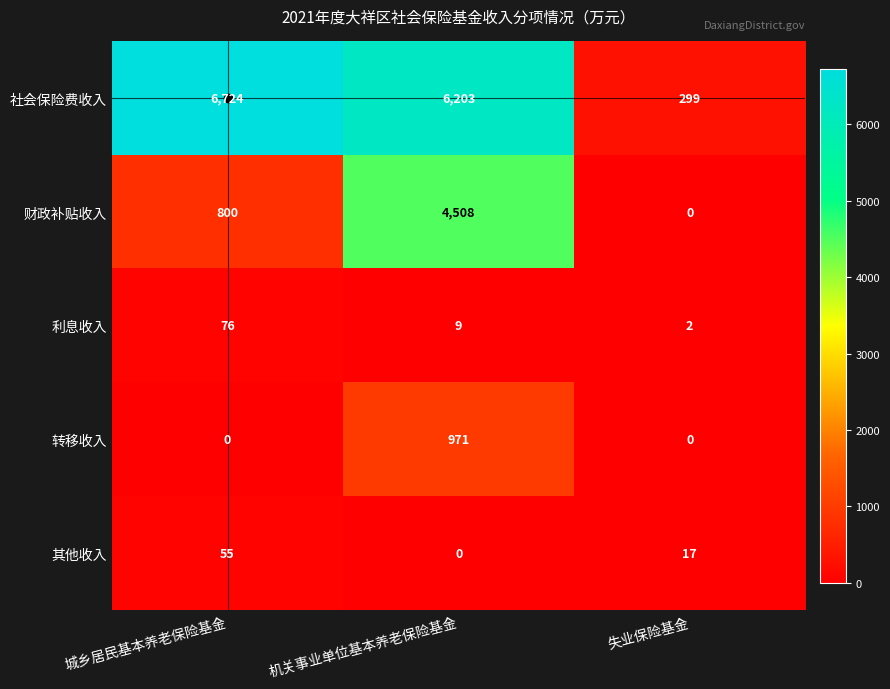

Which series has the widest spread of values?

社会保险费收入